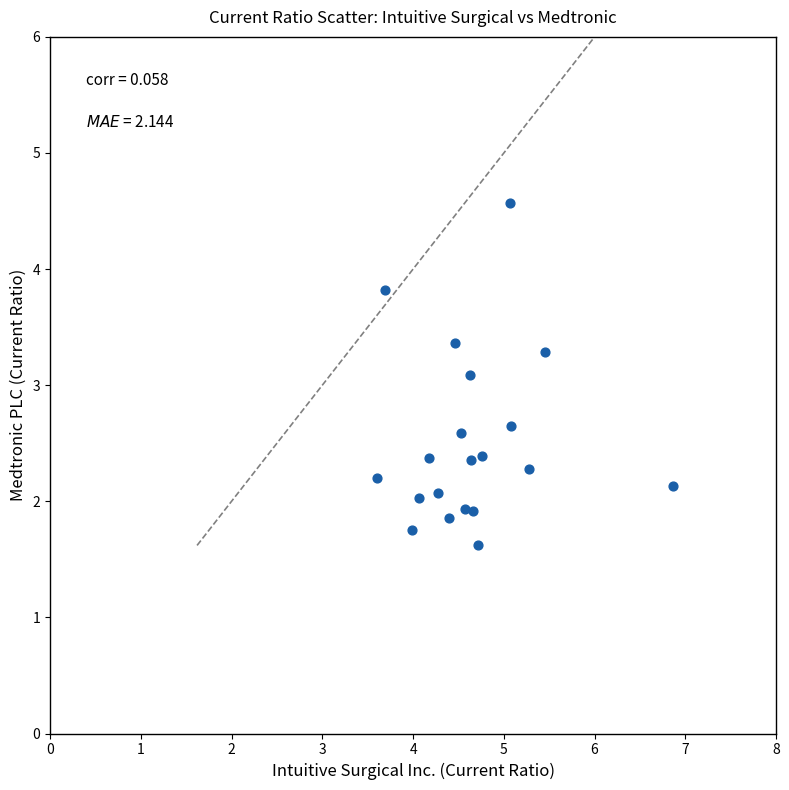

What Y value in the scatter plot is closest to 3?

3.1